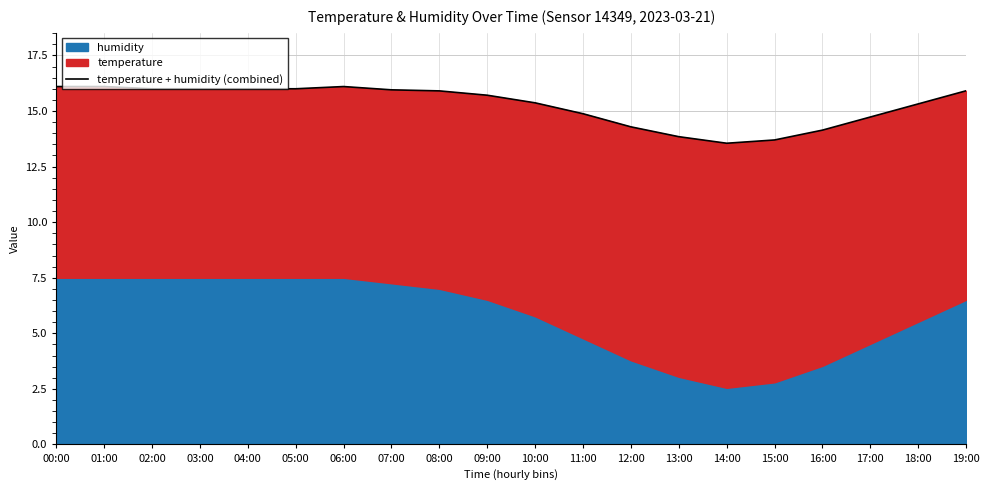

Which has a higher value, 18:00 or 12:00?

18:00